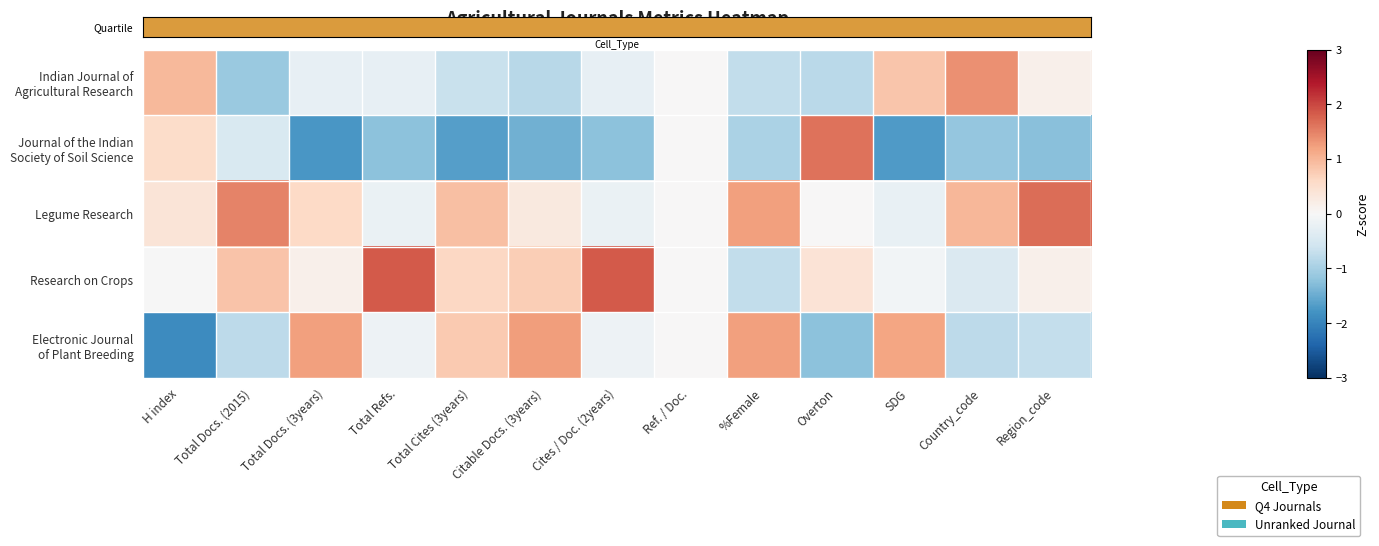

Which label corresponds to the smallest value in the chart?

H index